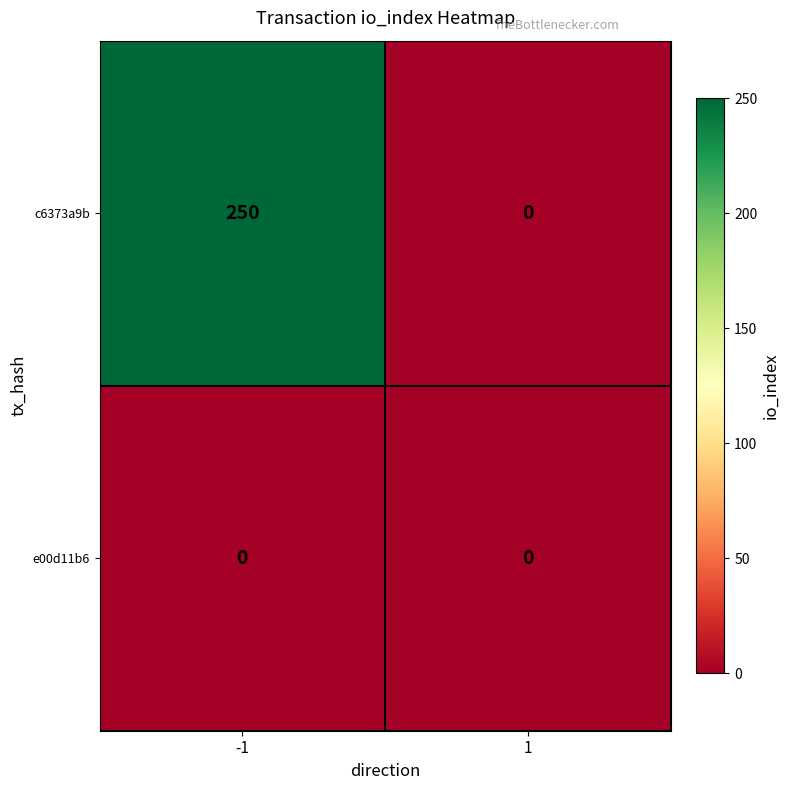

List the series in order of their peak value, highest first.

c6373a9b, e00d11b6